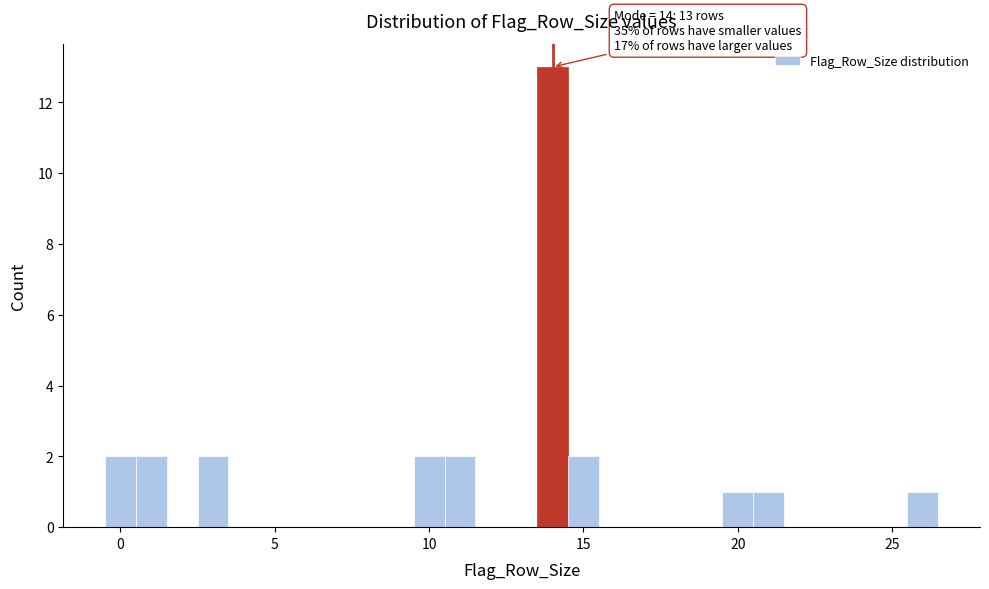

Read against the x-axis, roughly where is the centre of the tallest bar?

14.0